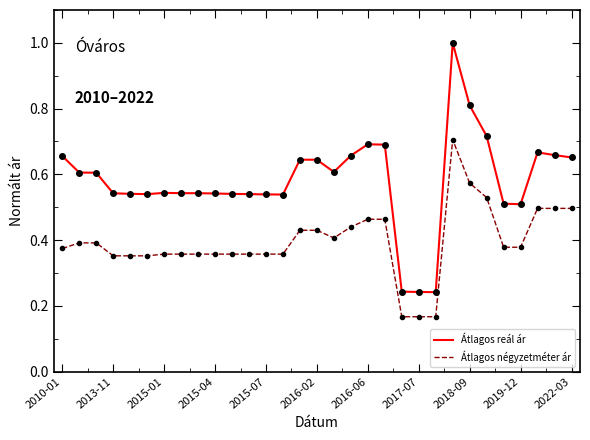

True or false: Átlagos négyzetméter ár and Átlagos reál ár cross at least once.

False